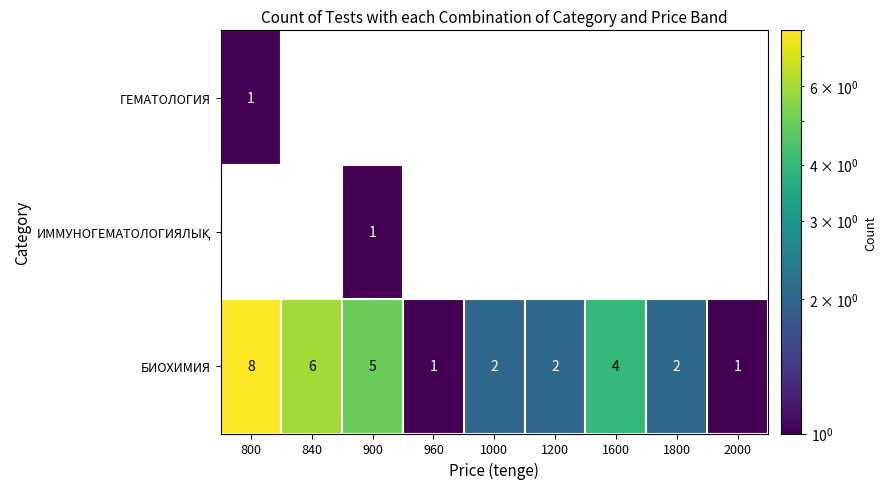

Where is БИОХИМИЯ nearest to the value 4?

1600